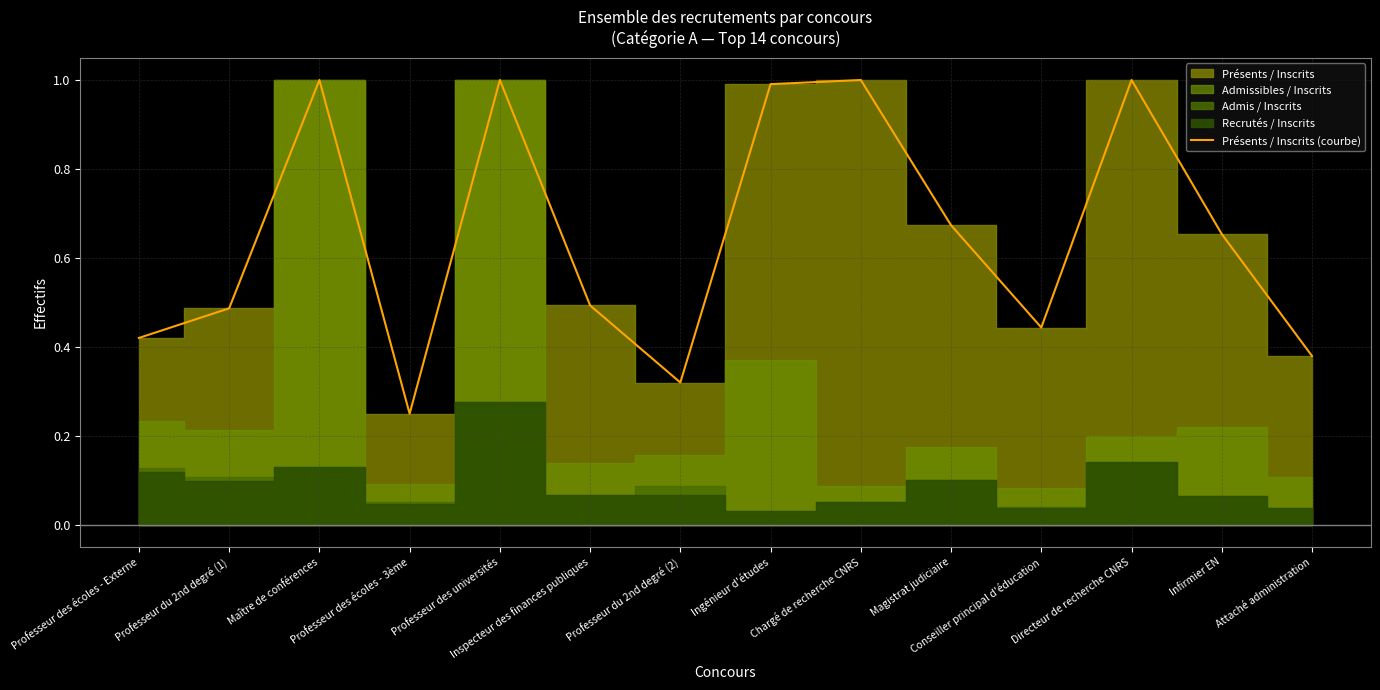

Does the chart display data point markers on the line(s)?

No